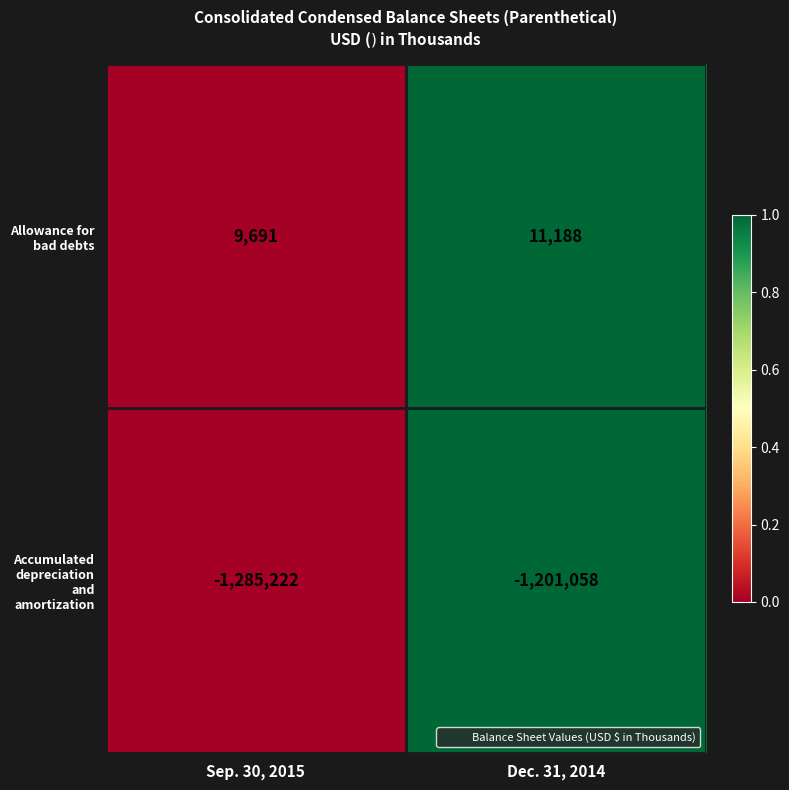

What is the sum of the Accumulated depreciation and amortization values at Dec. 31, 2014 and Sep. 30, 2015?

-2486280